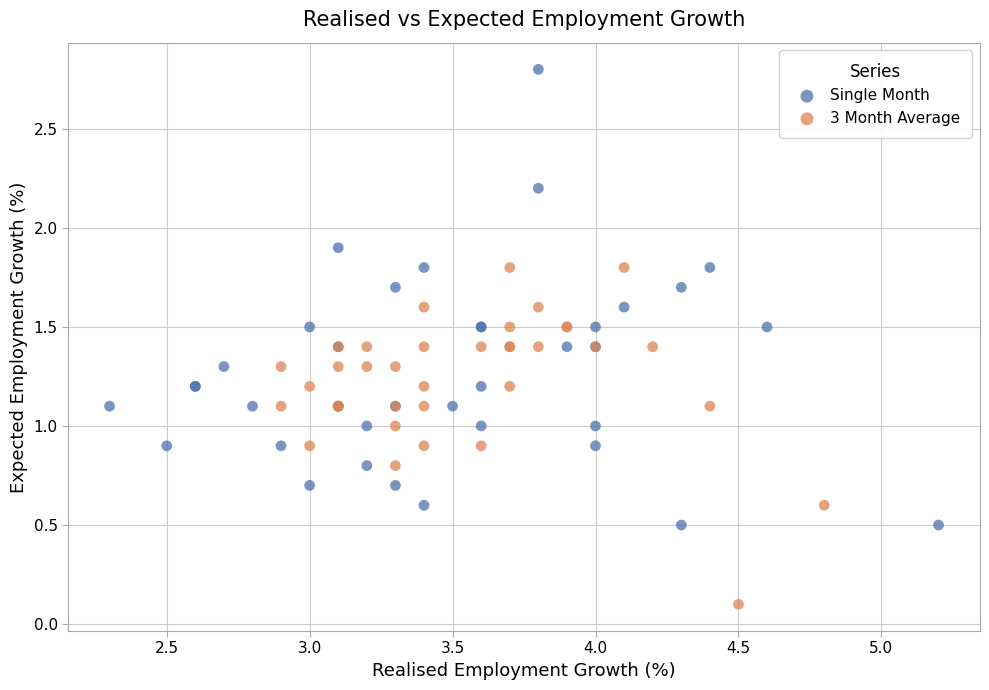

Which series contains the lowest Y value?

3 Month Average